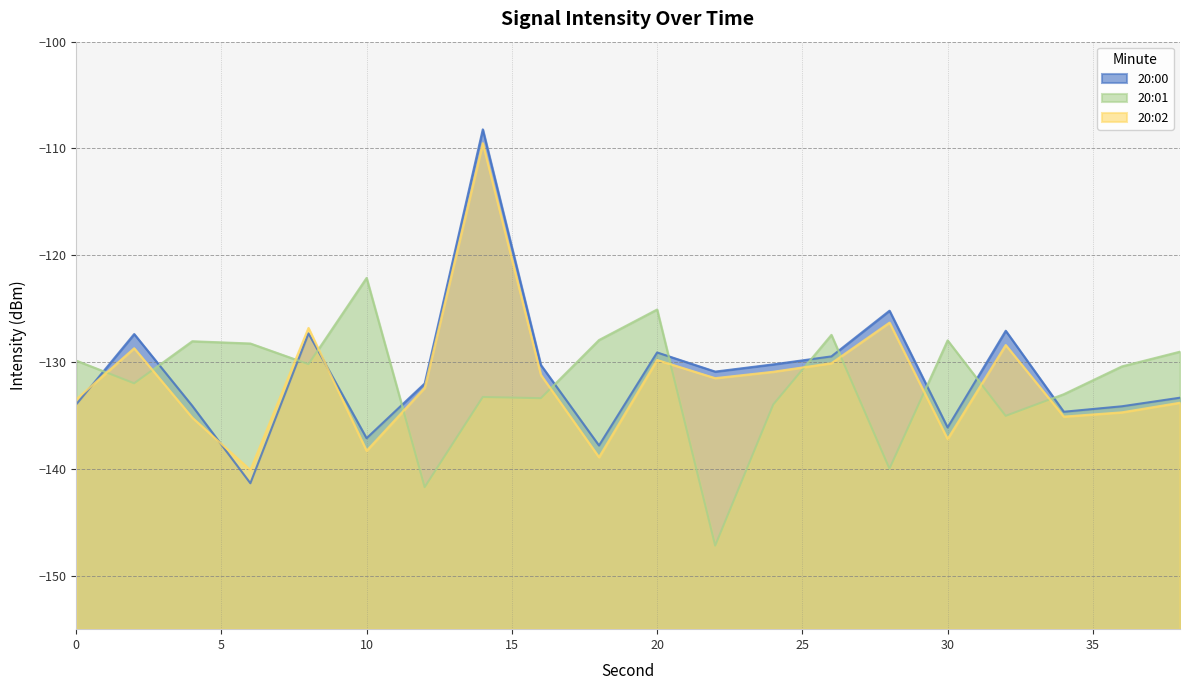

What is the sum of the 20:00 values at 34 and 4?

-268.7